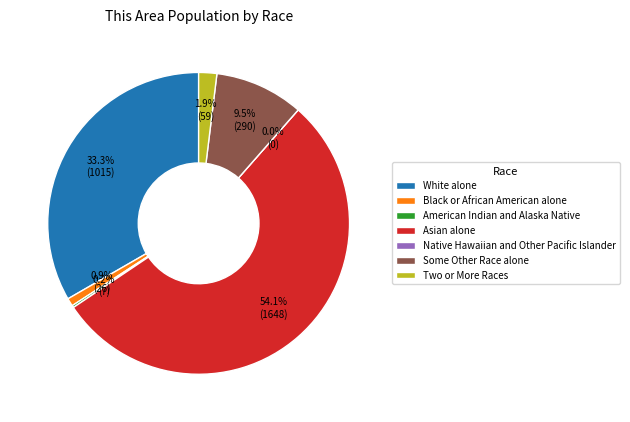

To the nearest percent, what is the difference between the largest and smallest slice percentages?

54%